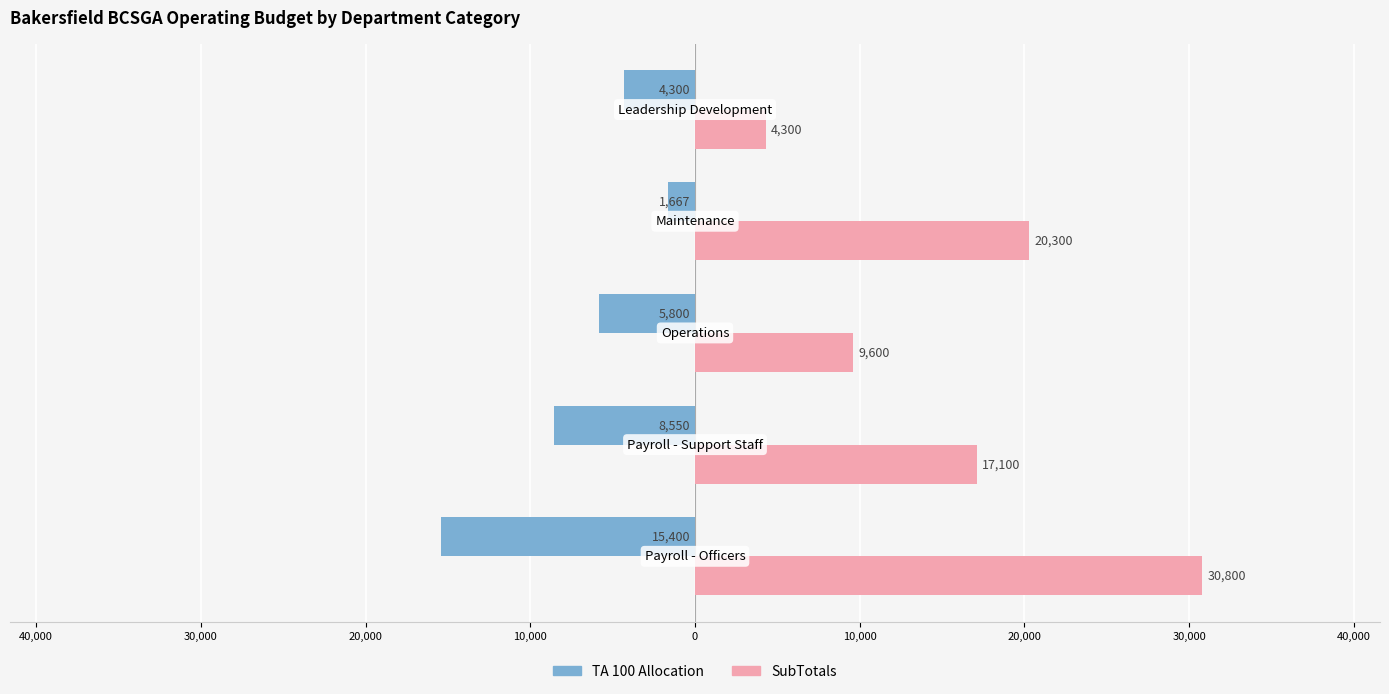

What are all the series names shown in the legend?

TA 100 Allocation, SubTotals